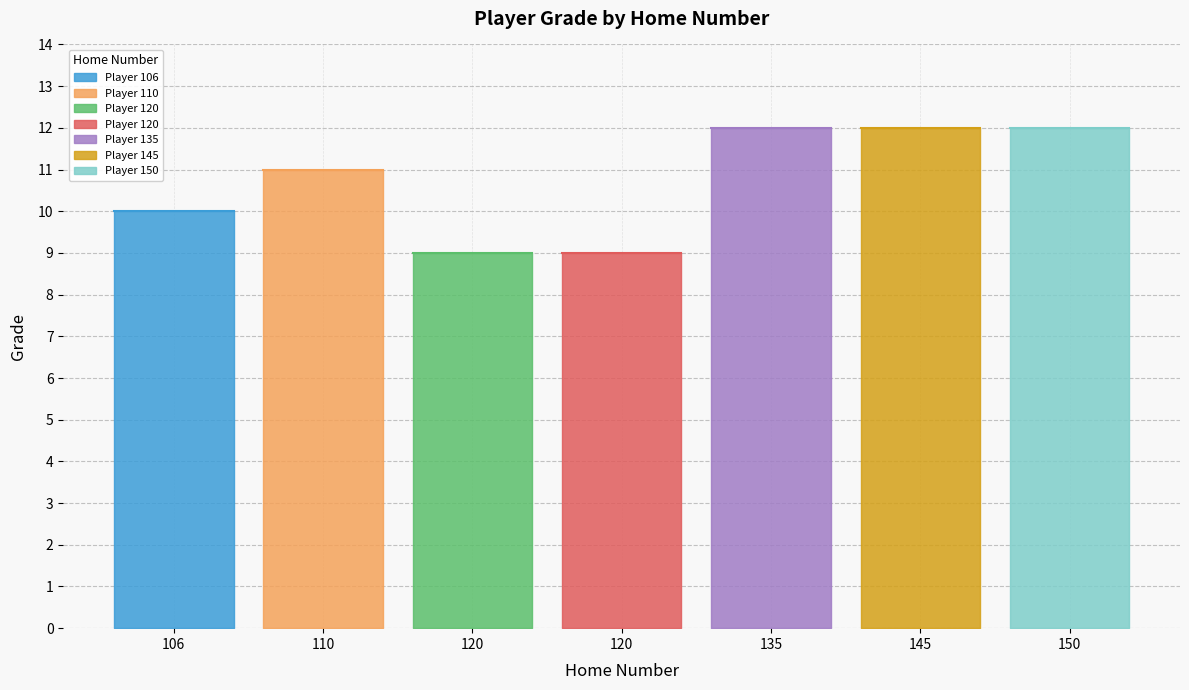

What is the sum of the values at 120 and 106?

19